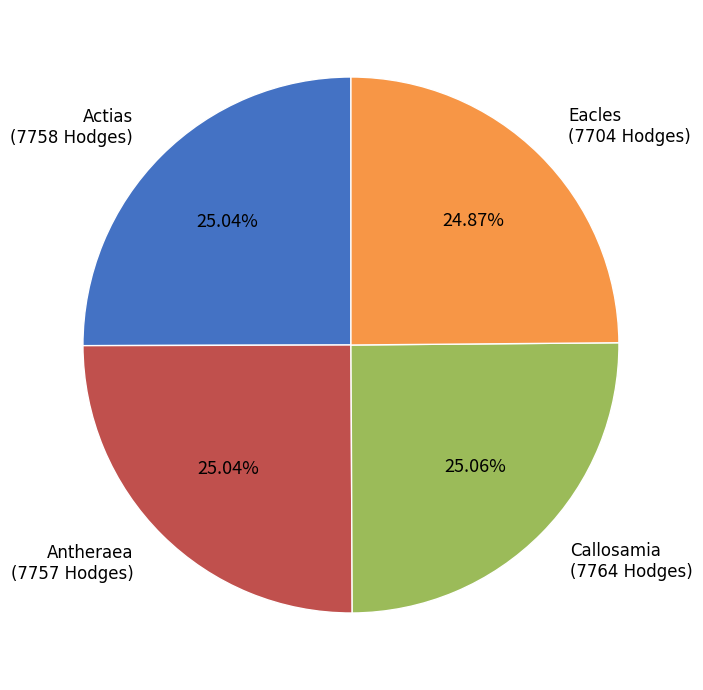

Is there a majority slice in this chart?

No